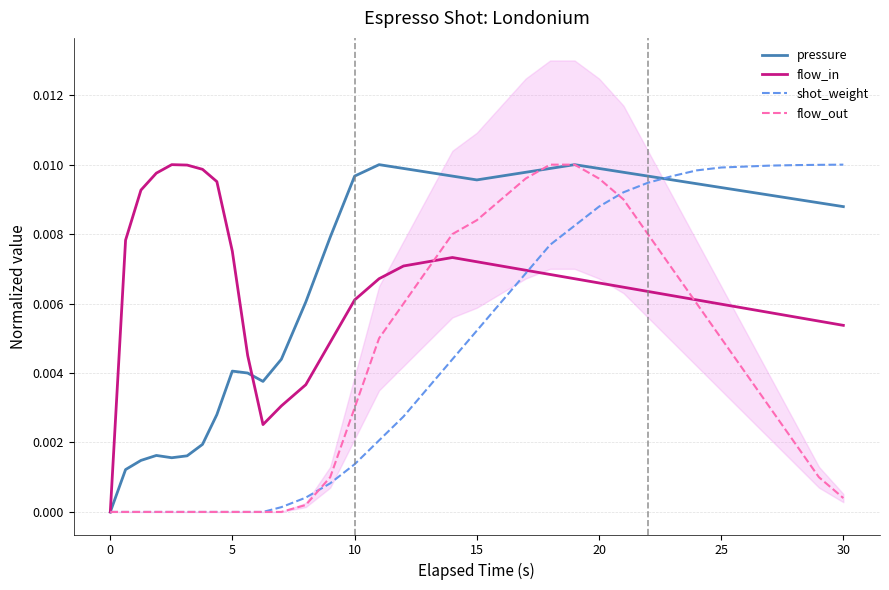

How many interior local peaks does the flow_in series have?

2